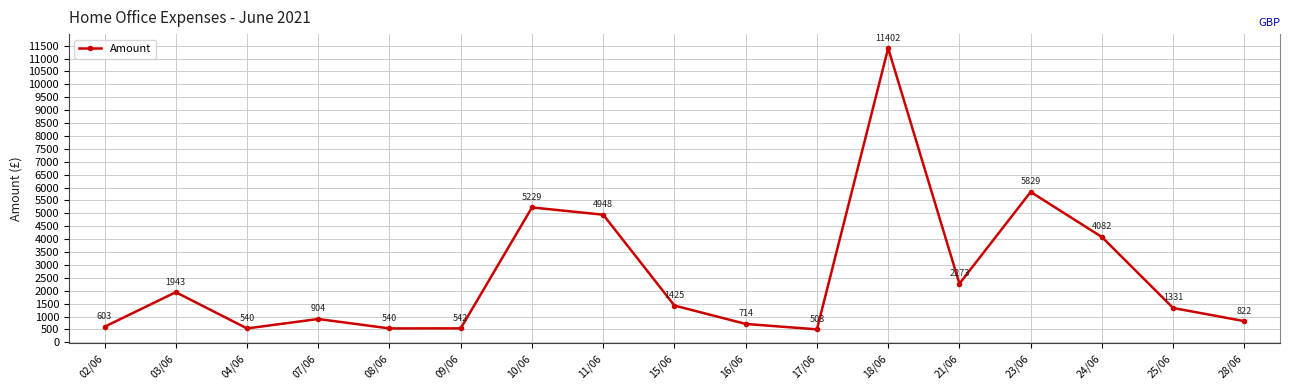

Which has a higher value, 23/06 or 17/06?

23/06